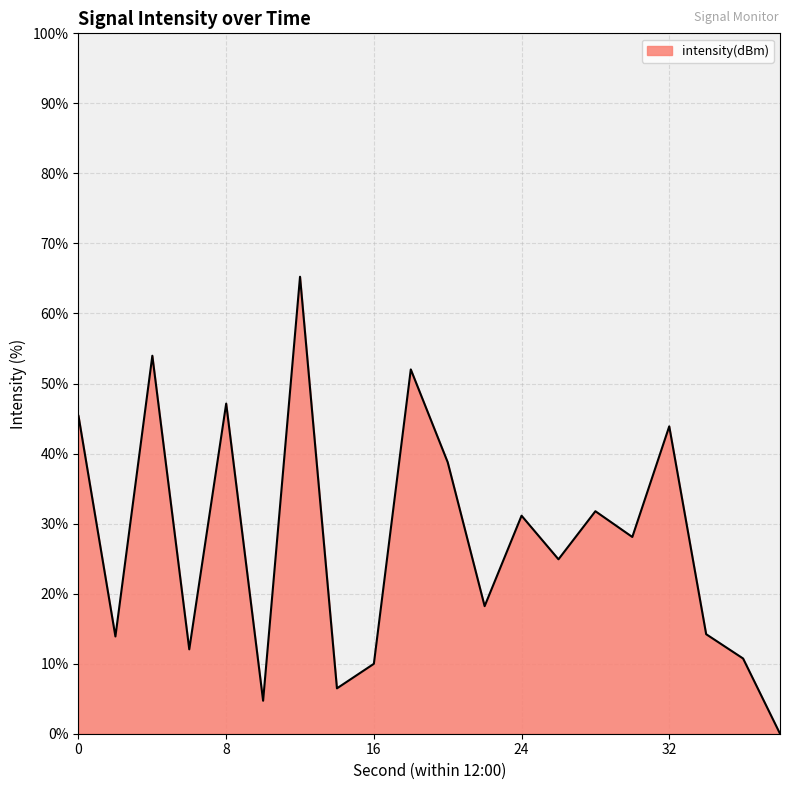

Does the chart have visible grid lines?

Yes